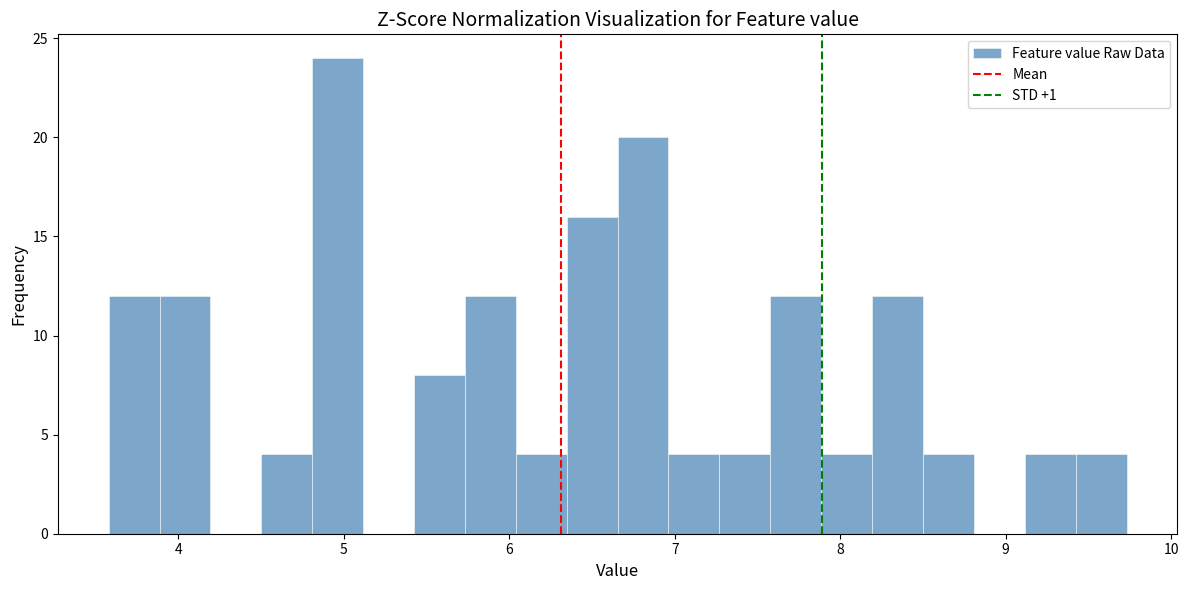

Read against the x-axis, roughly where is the centre of the tallest bar?

5.0